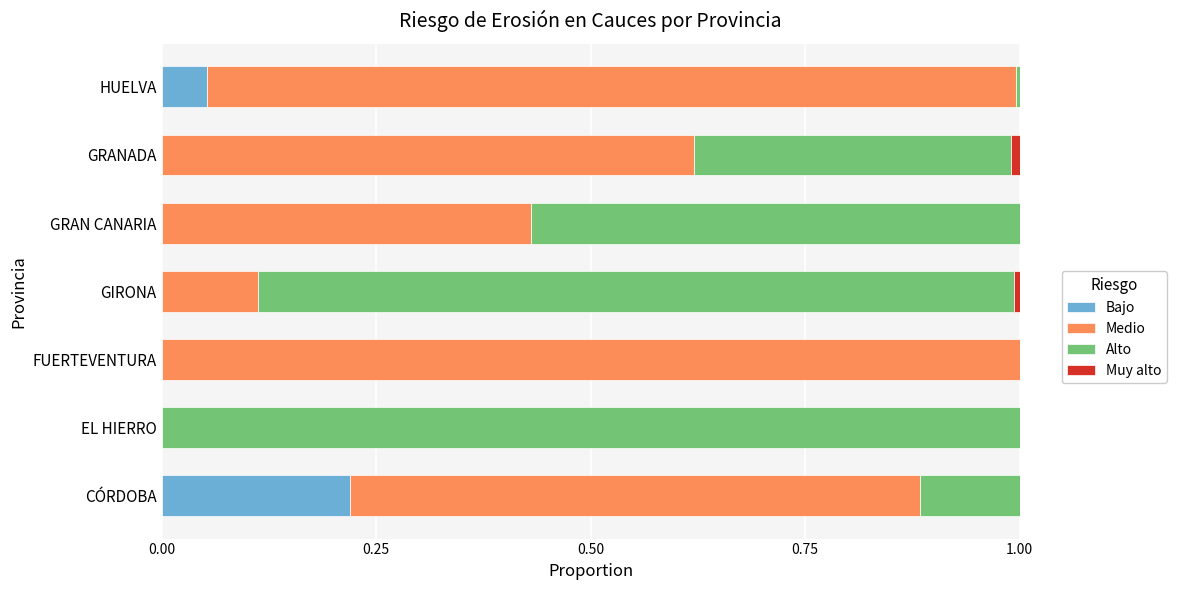

At which label does Bajo reach its peak?

CÓRDOBA